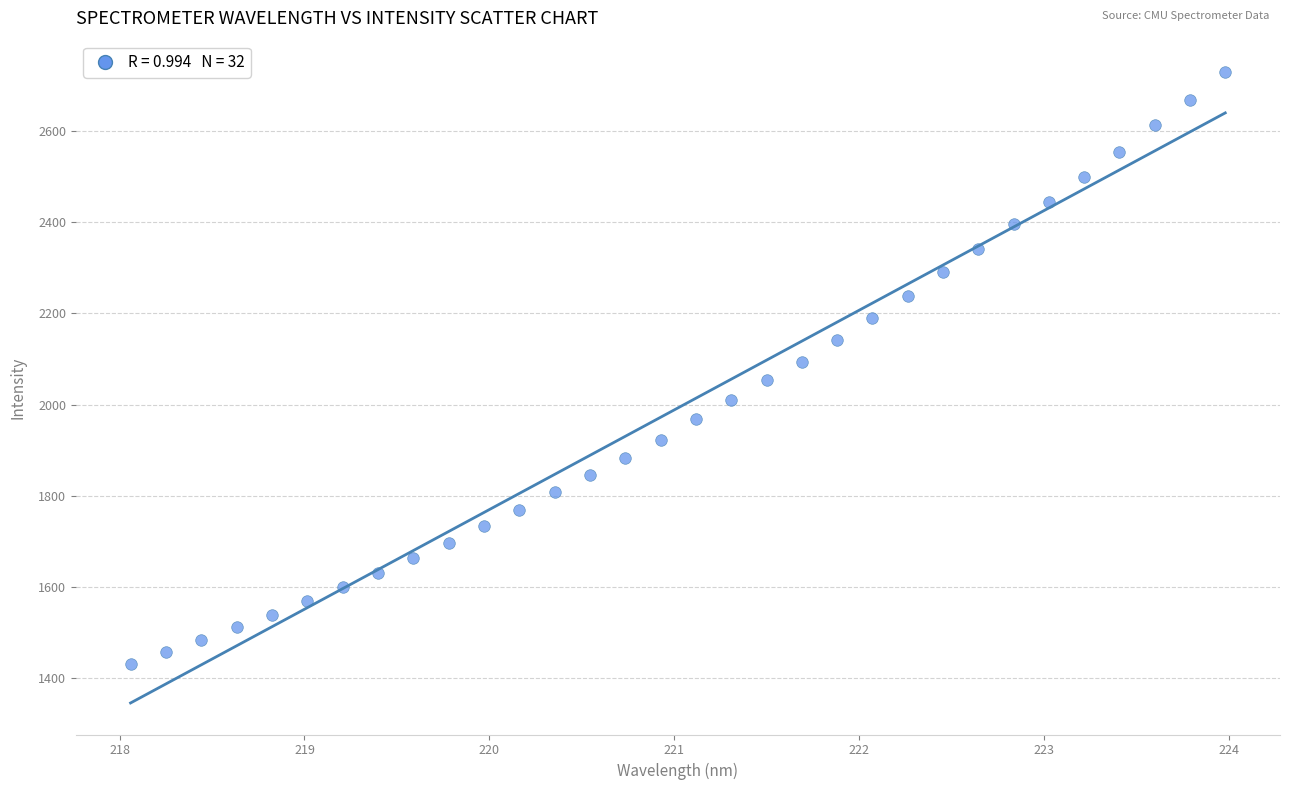

What is the range of X values (max minus min)?

5.9